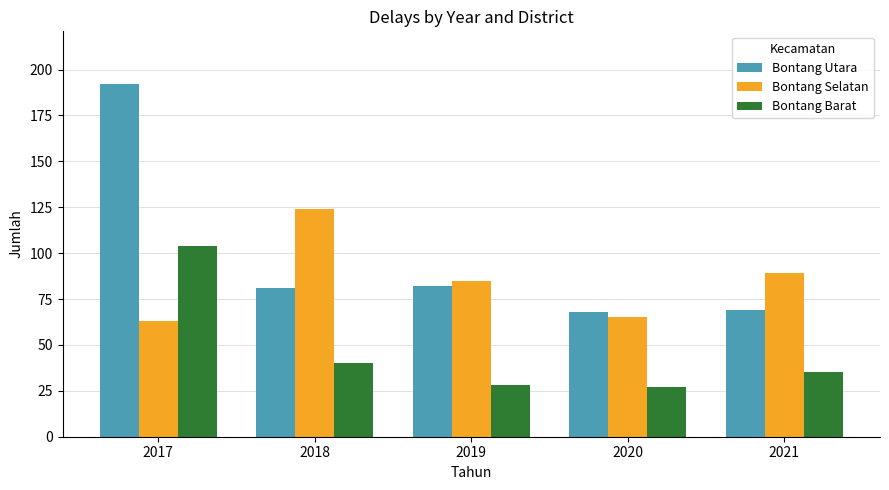

At which label is Bontang Barat closest to 65?

2018